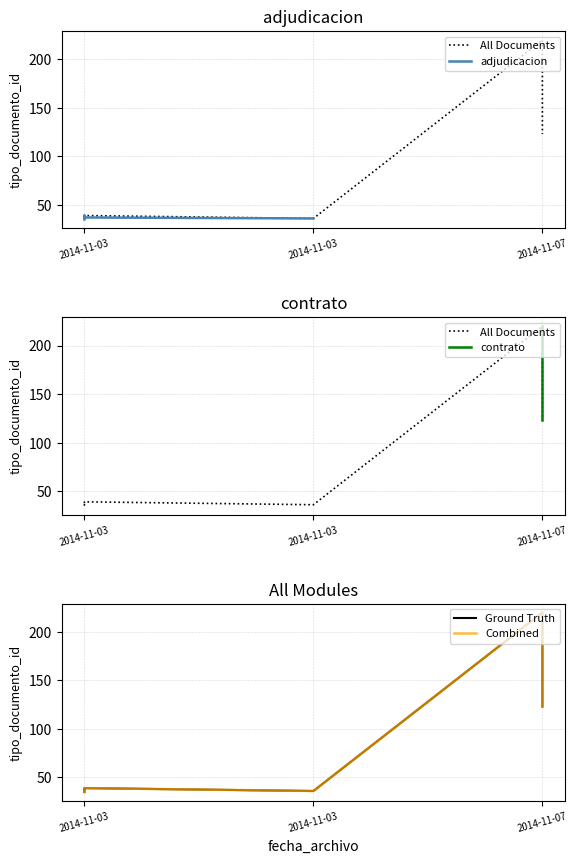

Count the number of values greater than 38.

3